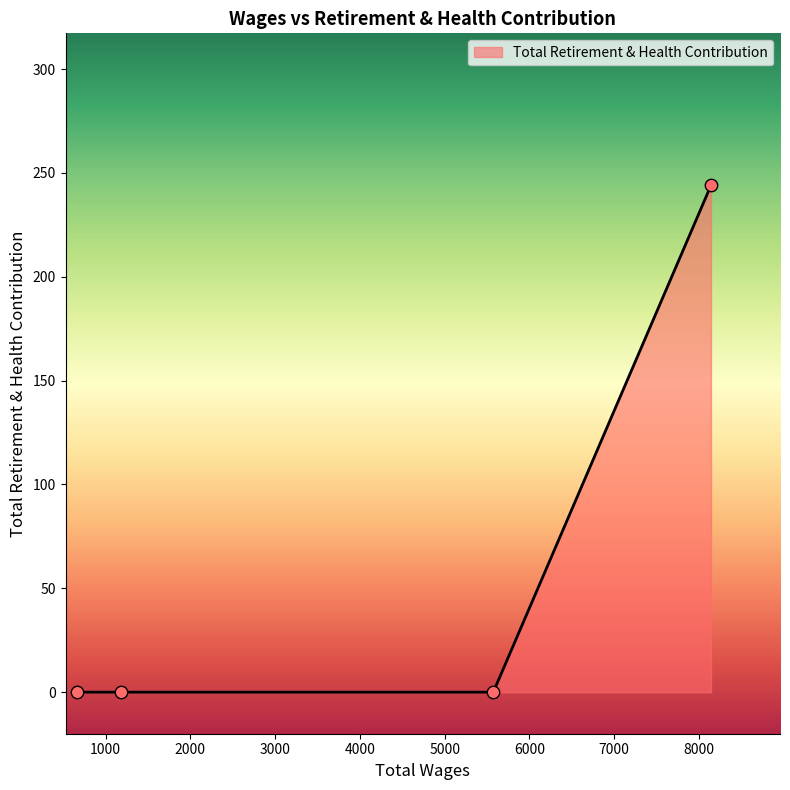

True or false: there are more than 1 points higher than both neighbors.

False